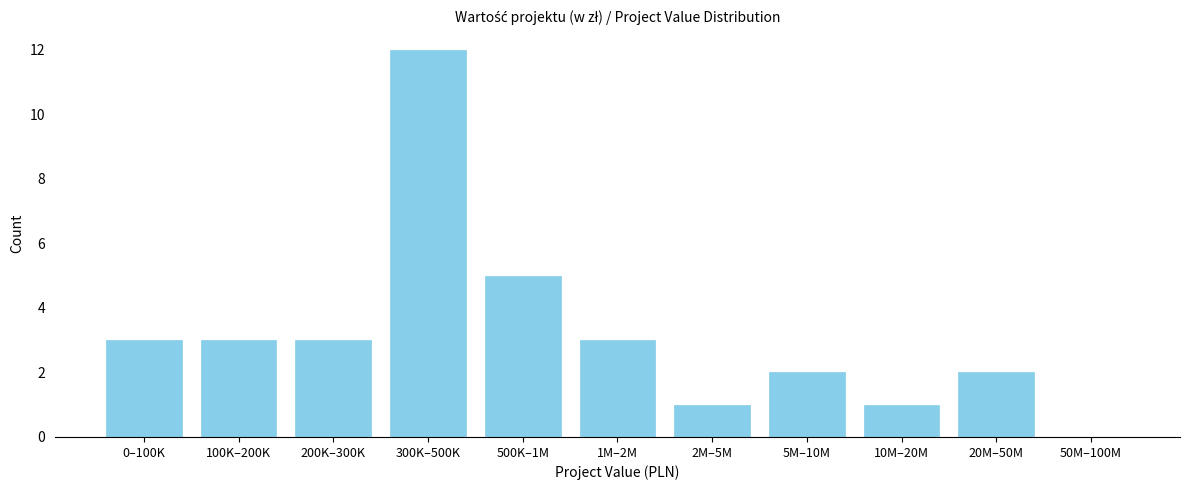

Reading left to right, transcribe all the data shown in this chart.

0–100K=3	100K–200K=3	200K–300K=3	300K–500K=12	500K–1M=5	1M–2M=3	2M–5M=1	5M–10M=2	10M–20M=1	20M–50M=2	50M–100M=0